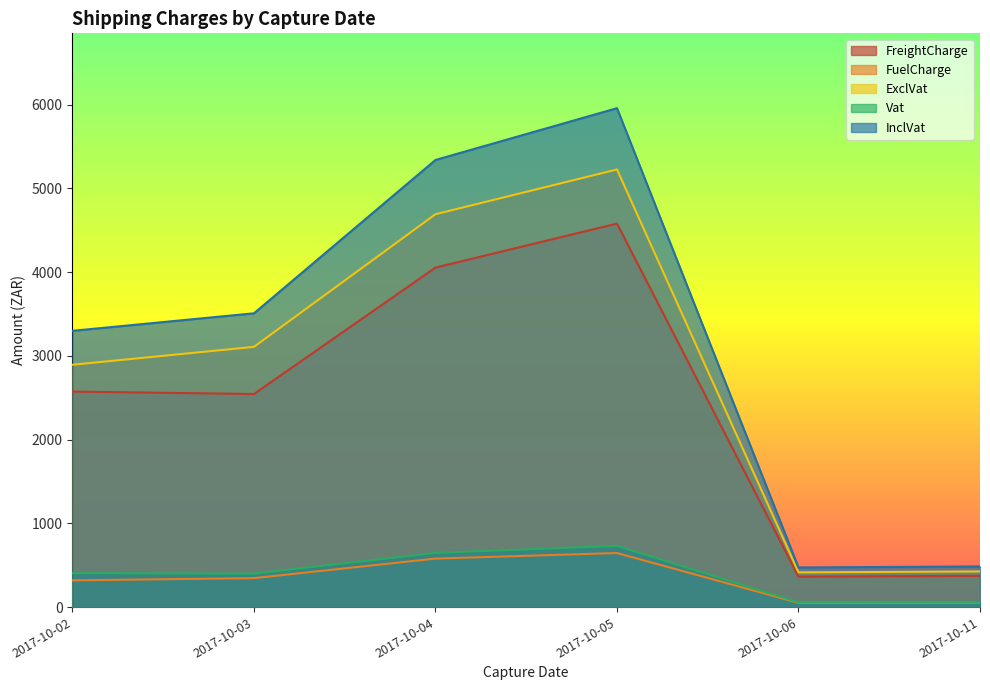

At 2017-10-04, list the series in order from largest to smallest.

InclVat, ExclVat, FreightCharge, Vat, FuelCharge